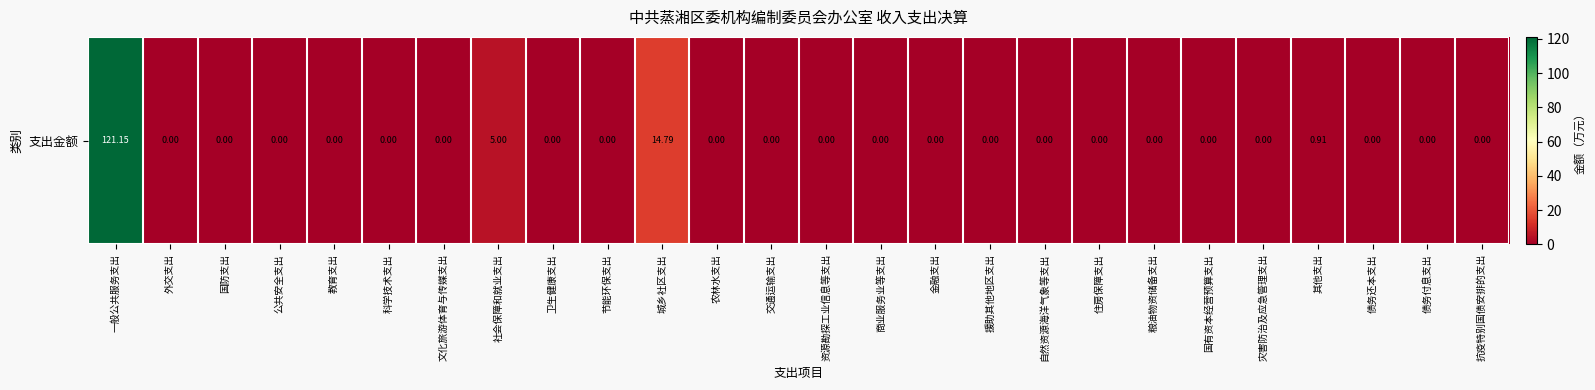

What is the difference between the second highest and second lowest values?

14.8